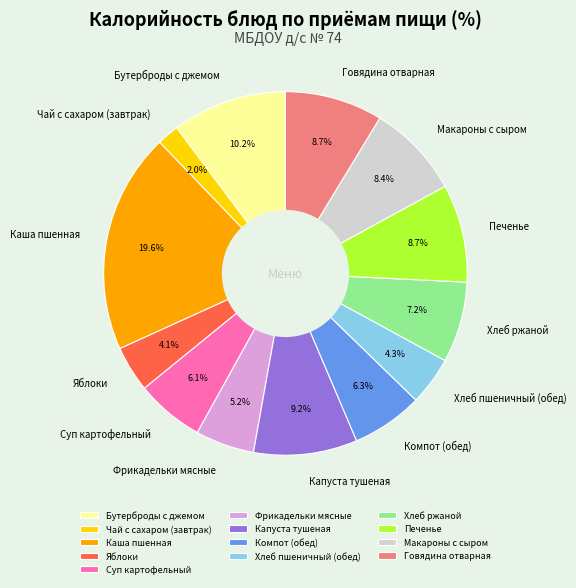

To the nearest percent, what portion does Чай с сахаром (завтрак) represent?

2%